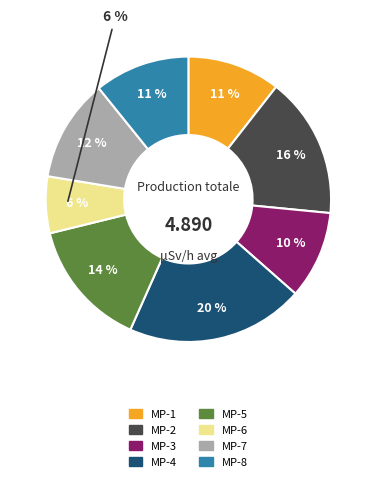

Is it true that MP-1 is 21% of the pie?

False